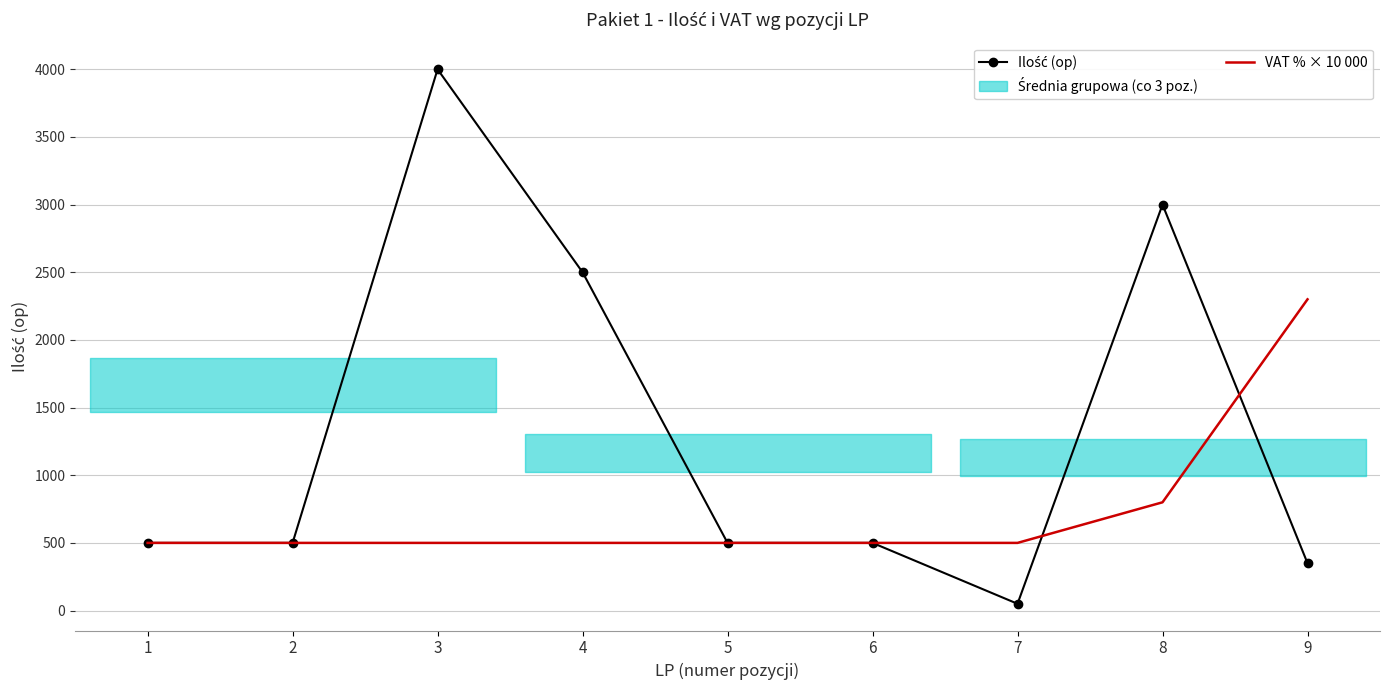

Count the number of data series in this chart.

2